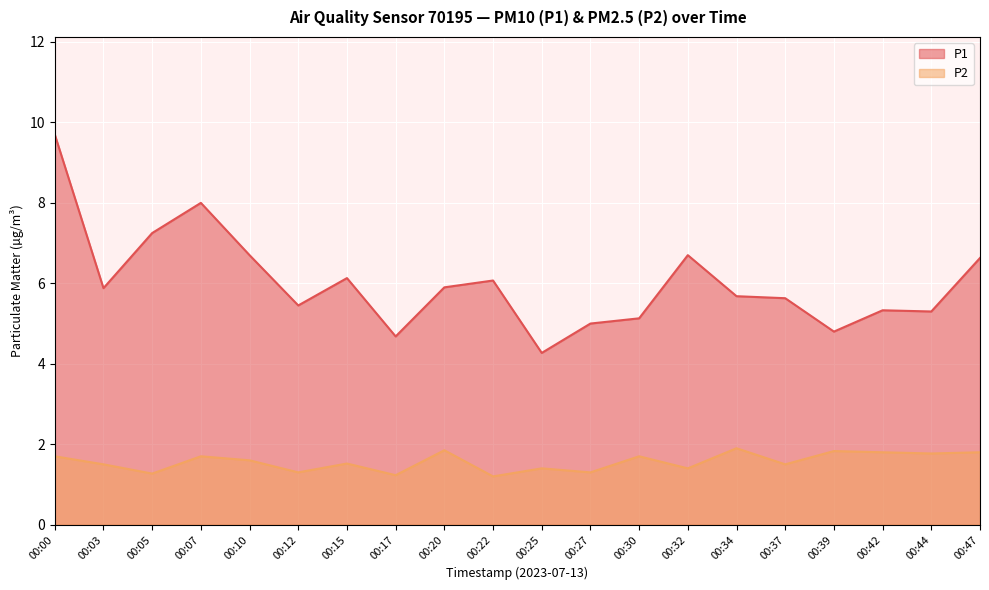

True or false: P2 and P1 intersect in this chart.

False